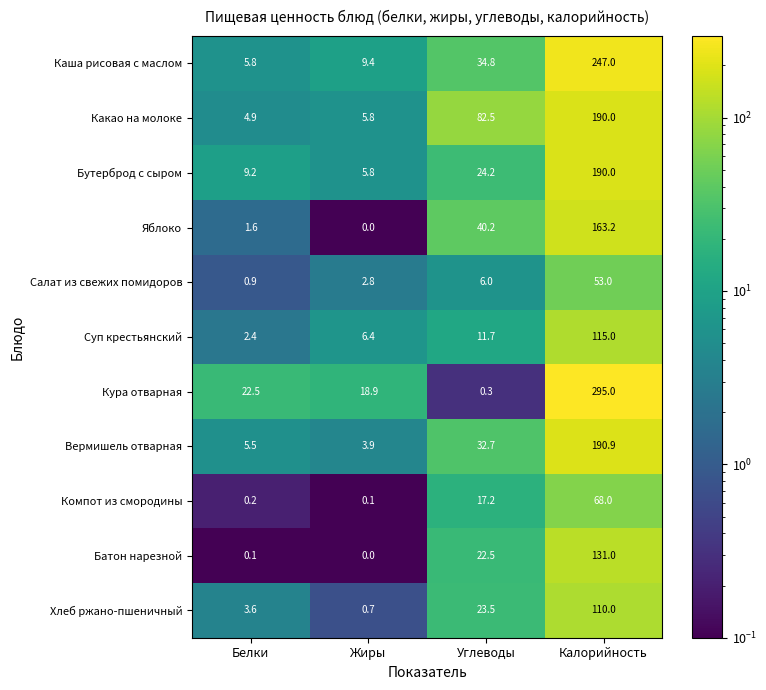

At which category is the sum across all series the highest?

Калорийность